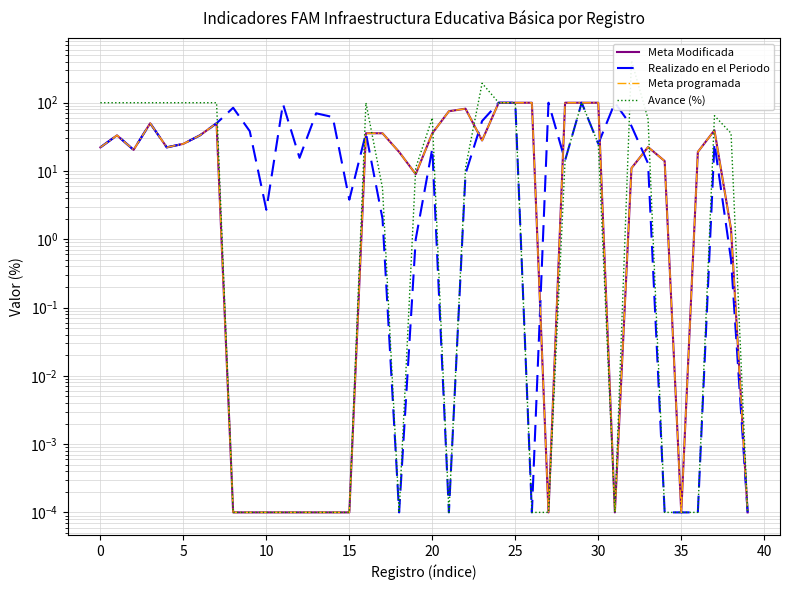

Which category has the lowest value across all series?

35